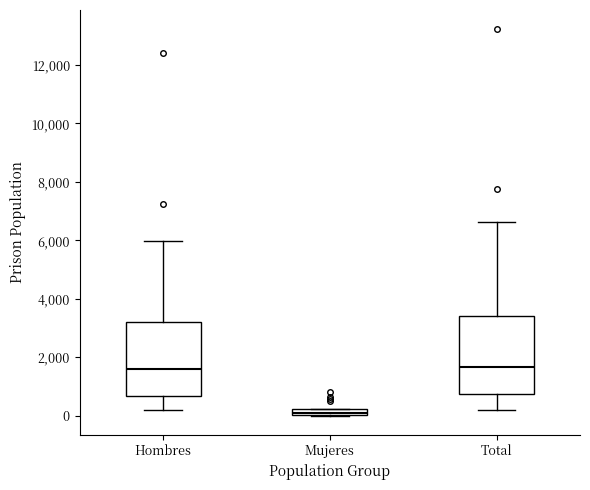

Where does the lower whisker of the box for Hombres end on the y-axis? The values are not printed on the chart, so give them approximately, as read against the axis.

200